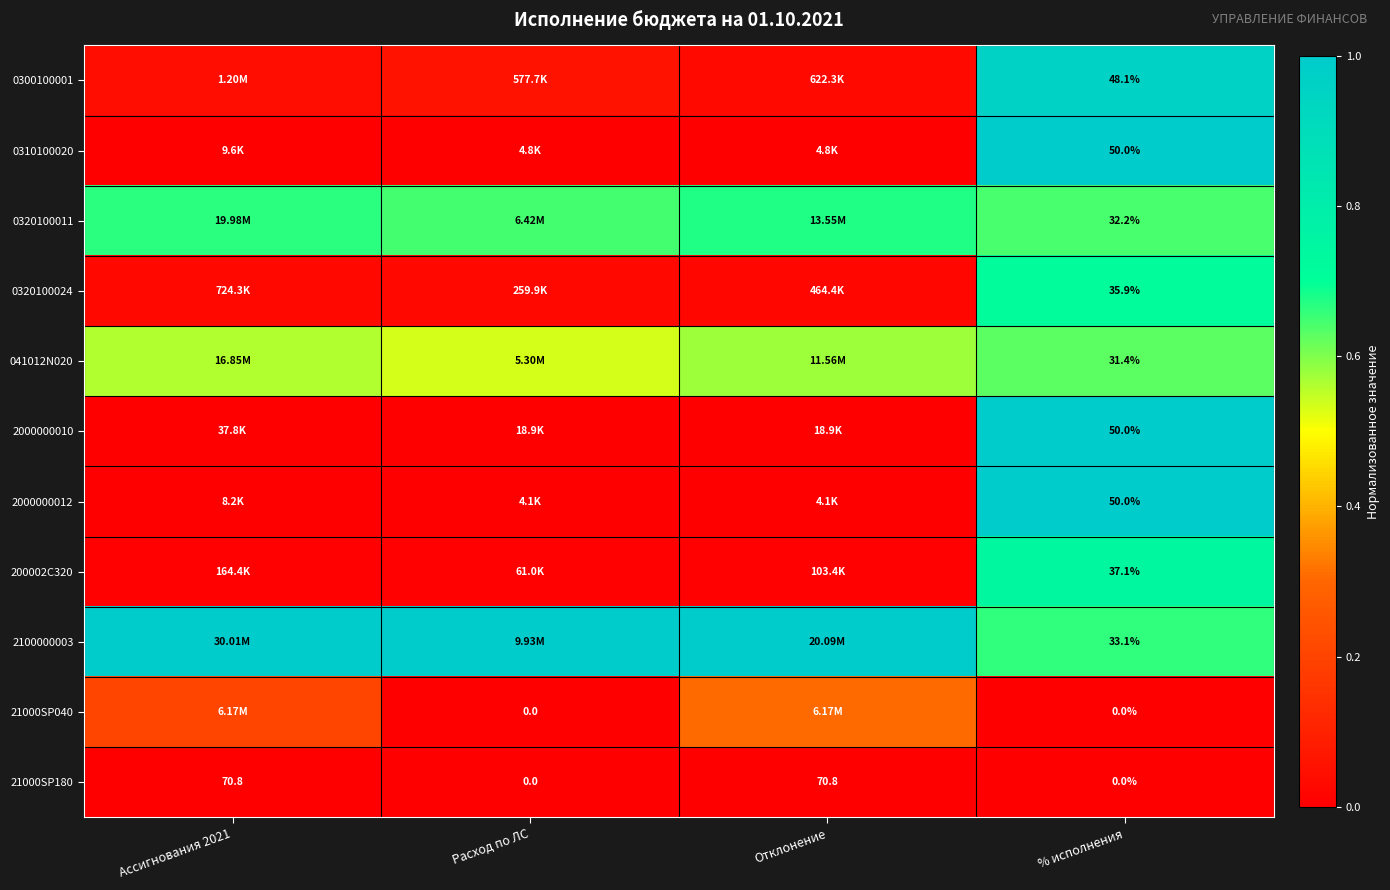

What is the difference between the maximum and minimum values in the 0320100024 series?

0.7